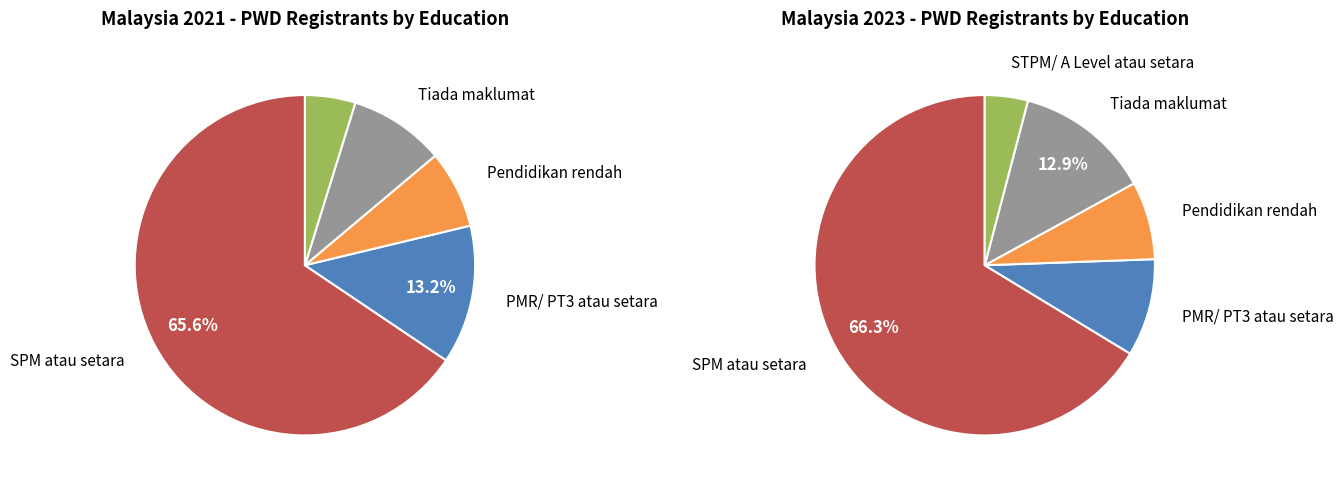

Combined, what portion of the pie is PMR/ PT3 atau setara and STPM/ A Level atau setara?

18.0%